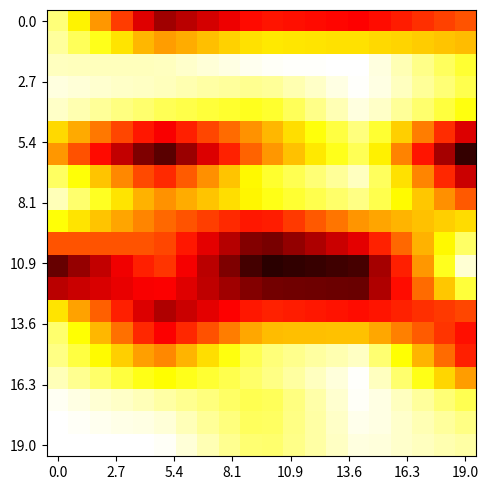

At how many categories does at least one series exceed 0?

20